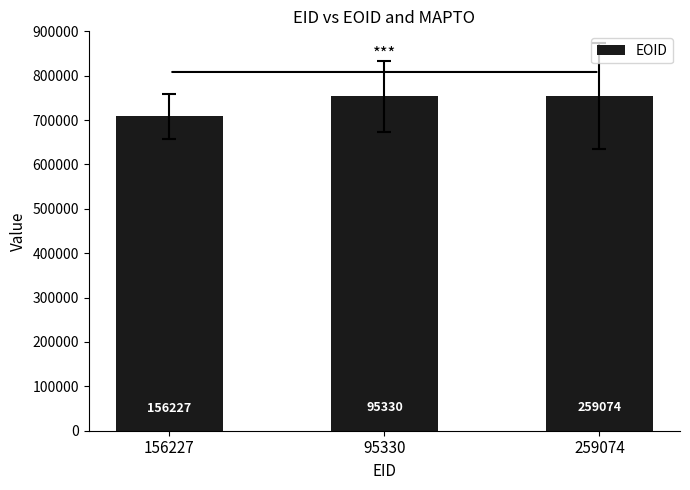

What is the minimum value shown in the chart?

708410